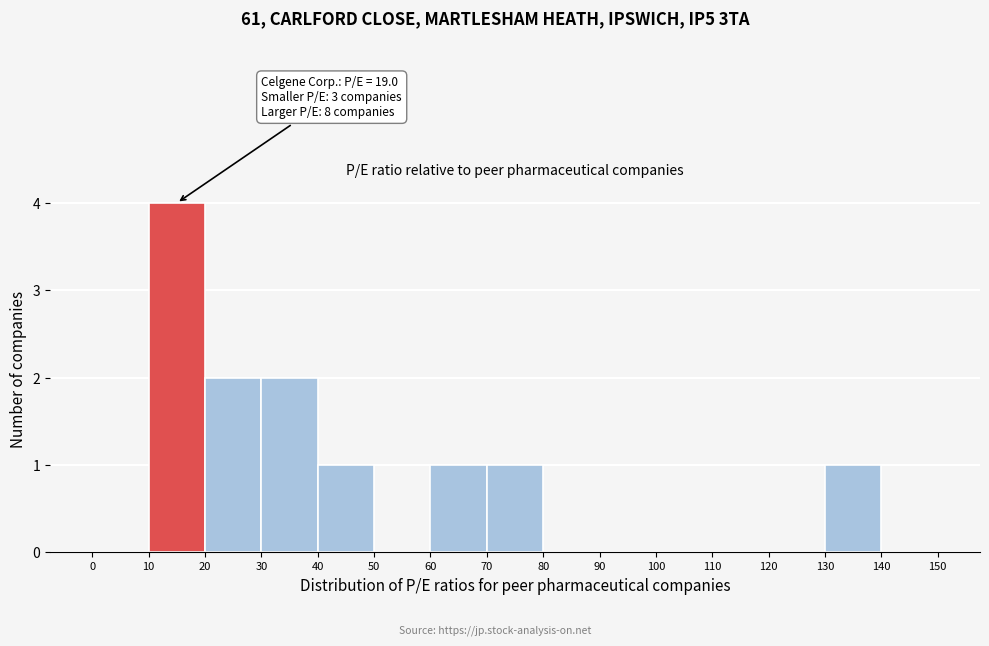

Over which range of the x-axis is the bar tallest?

10 to 20